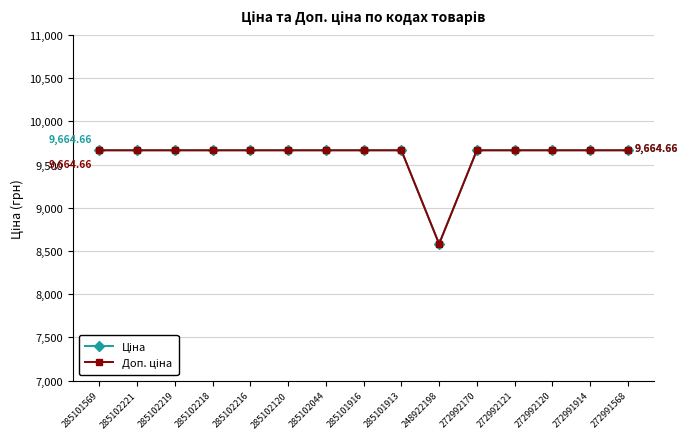

Where is the first local minimum for Ціна?

248922198